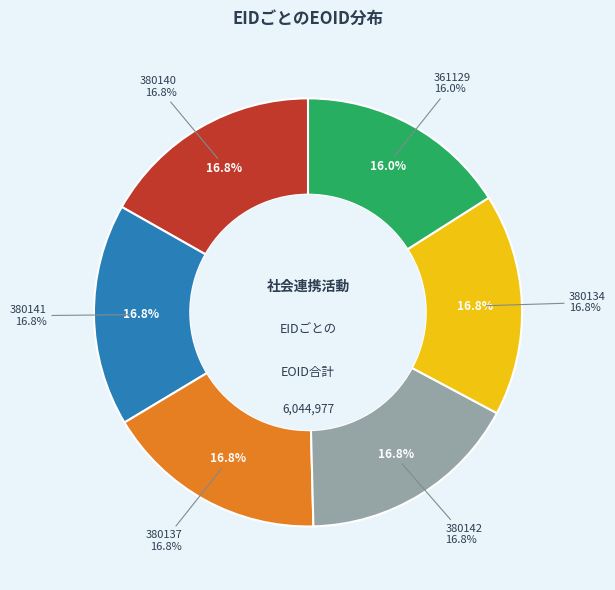

What is the largest slice in the pie chart?

380142